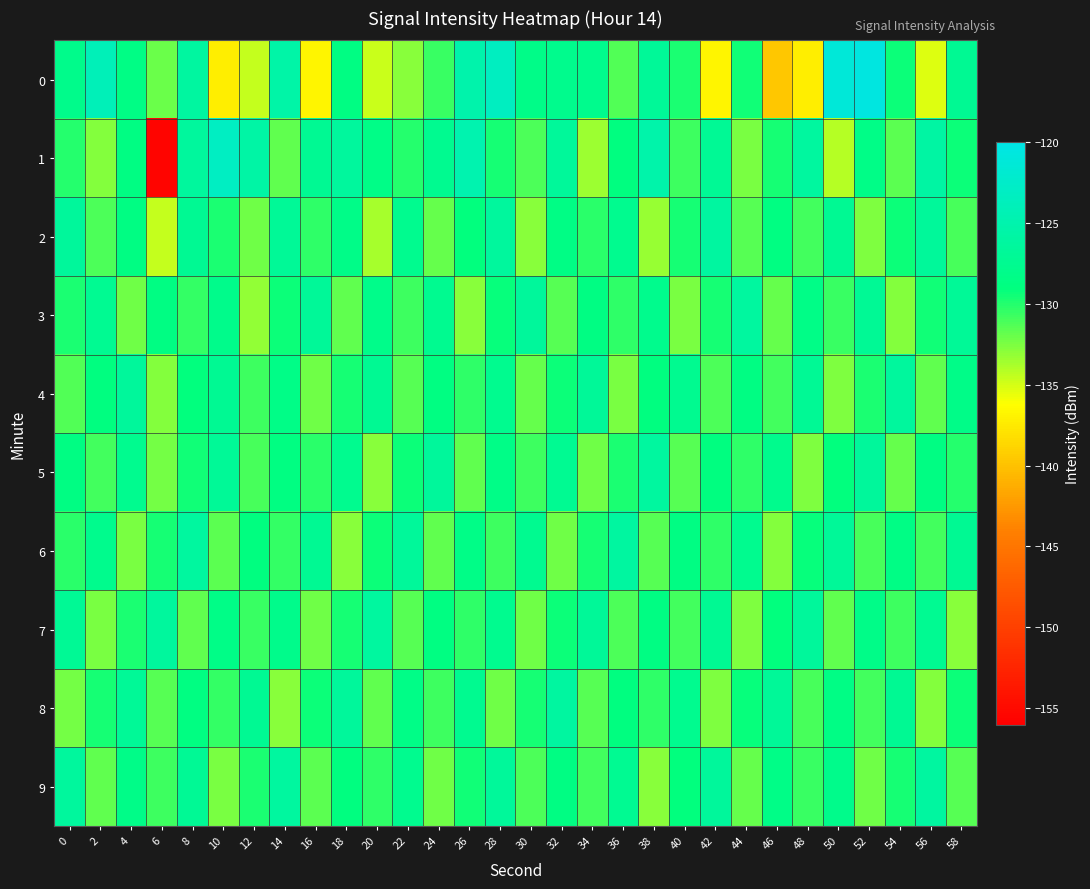

Which has a higher value, 54 or 30?

30